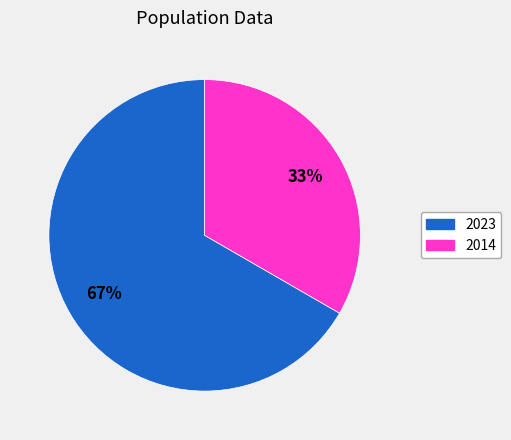

Count the number of slices in the pie.

2